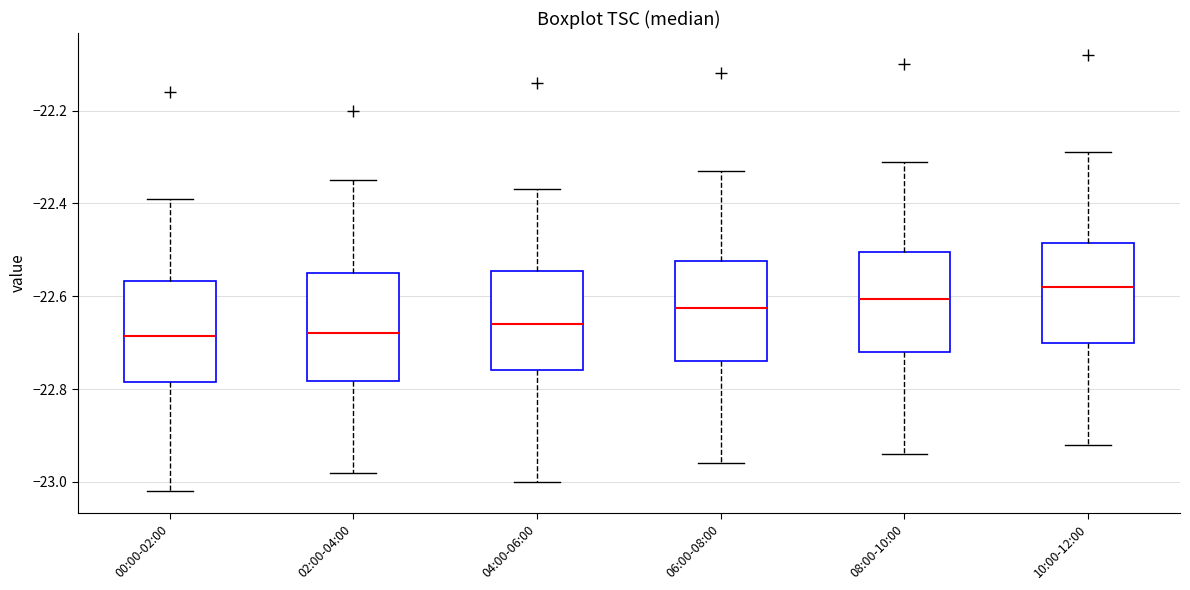

Reading left to right, transcribe this box plot: for each box, give where its median line is, the range the box spans, and where its two whiskers end, as read against the y-axis. The values are not printed on the chart, so give them approximately, as read against the axis.

00:00-02:00: median -22.68, box -22.78 to -22.56, whiskers -23.02 to -22.38
02:00-04:00: median -22.68, box -22.78 to -22.54, whiskers -22.98 to -22.34
04:00-06:00: median -22.66, box -22.76 to -22.54, whiskers -23.00 to -22.36
06:00-08:00: median -22.62, box -22.74 to -22.52, whiskers -22.96 to -22.32
08:00-10:00: median -22.60, box -22.72 to -22.50, whiskers -22.94 to -22.30
10:00-12:00: median -22.58, box -22.70 to -22.48, whiskers -22.92 to -22.28